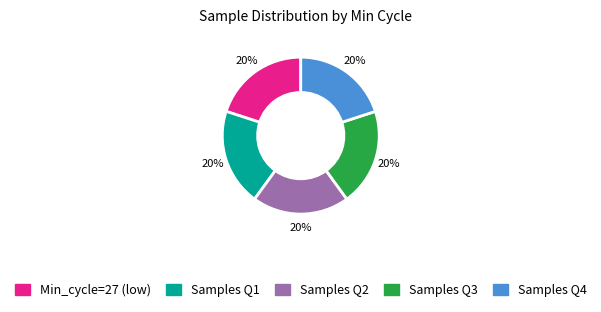

How many slices are in this pie chart?

5